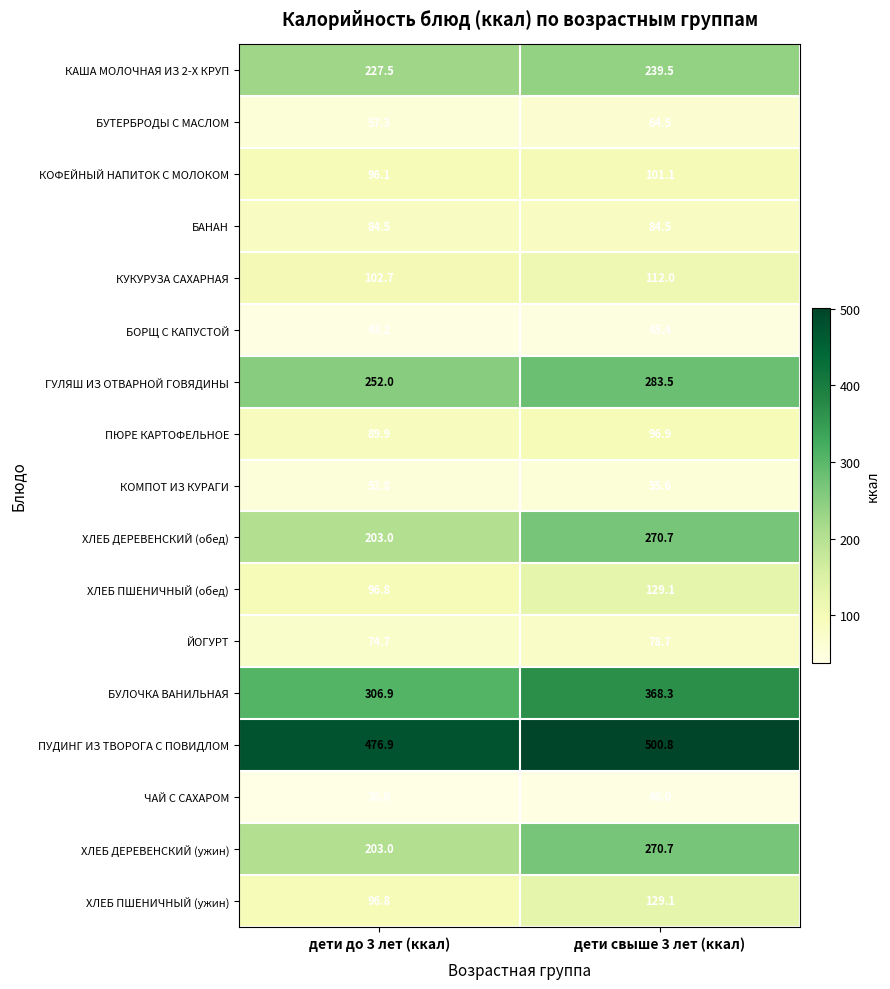

The КОФЕЙНЫЙ НАПИТОК С МОЛОКОМ series shows 101.1 at дети свыше 3 лет (ккал). True or false?

True